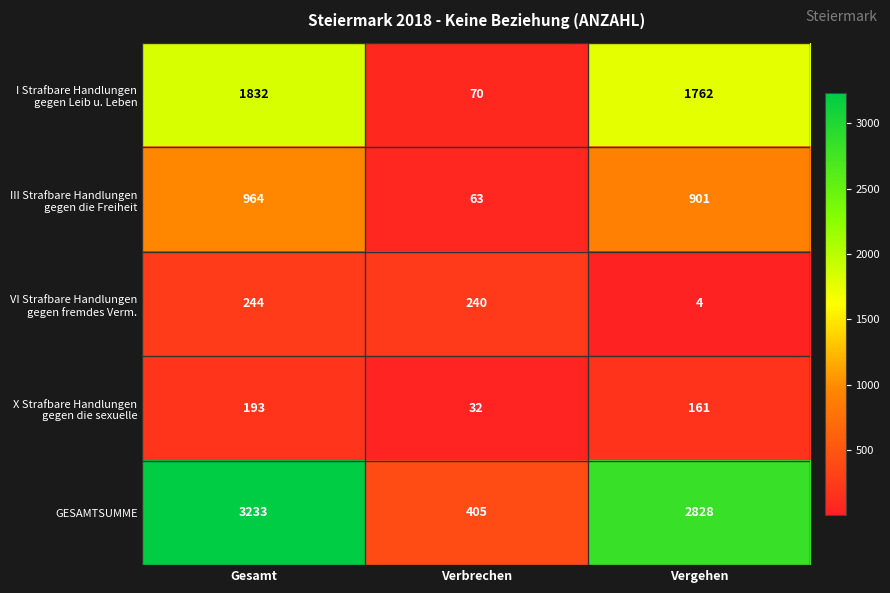

The GESAMTSUMME series shows 1840 at Vergehen. True or false?

False